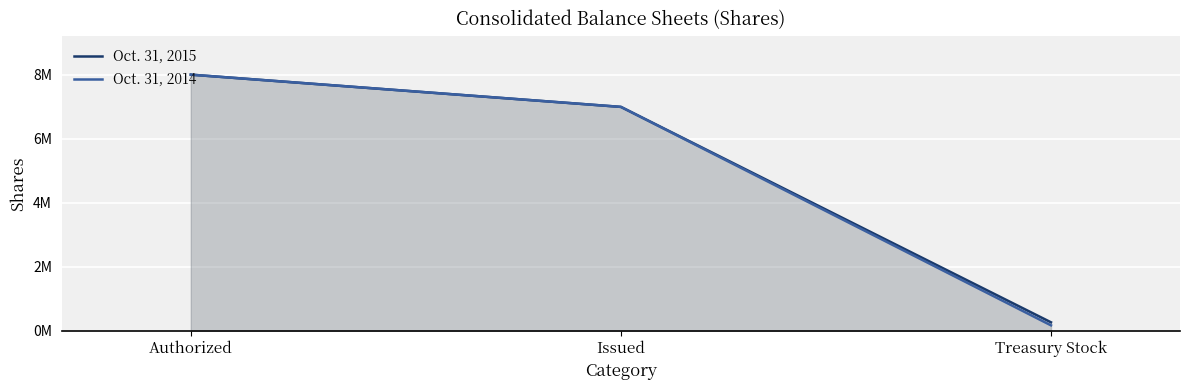

At which label does Oct. 31, 2015 reach its peak?

Authorized